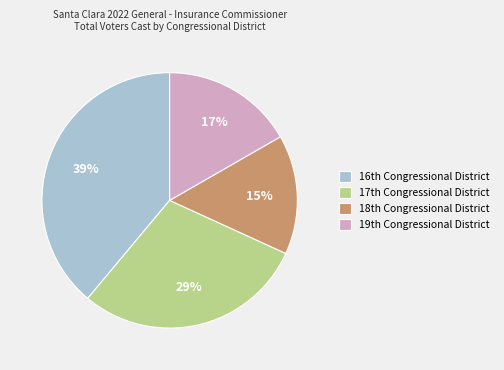

Which slice is the smallest?

18th Congressional District